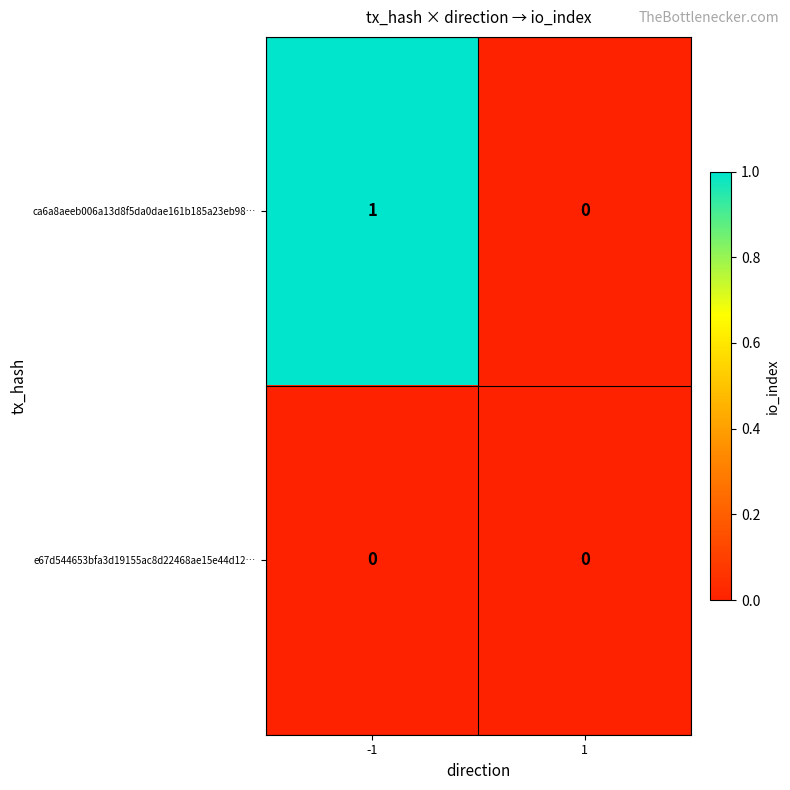

Reading left to right, extract all data points from this chart.

ca6a8aeeb006a13d8f5da0dae161b185a23eb98…: -1=1	1=0
e67d544653bfa3d19155ac8d22468ae15e44d12…: -1=0	1=0